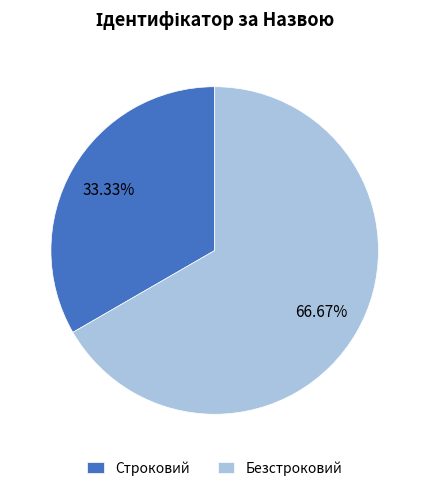

Is it true that Безстроковий is 58% of the pie?

False